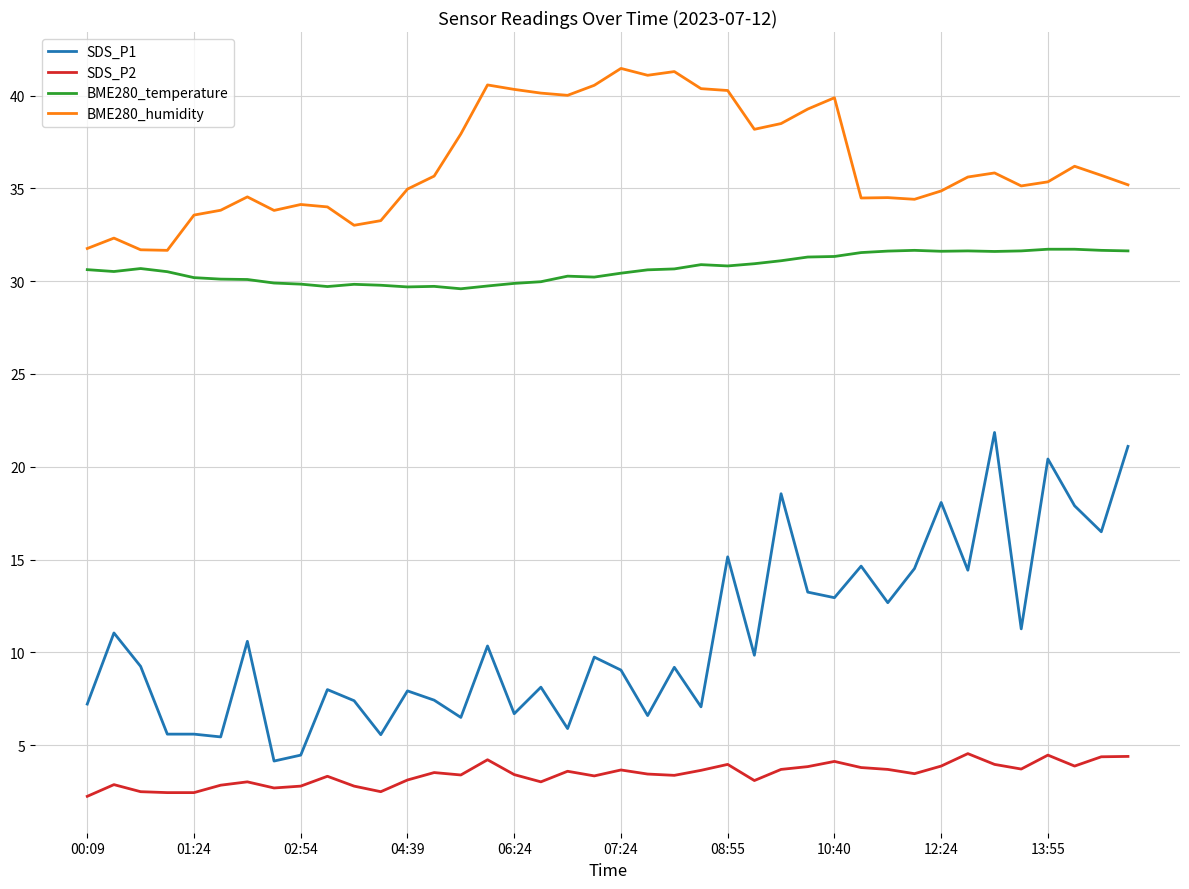

Rank the series by their maximum value, from lowest to highest.

SDS_P2, SDS_P1, BME280_temperature, BME280_humidity